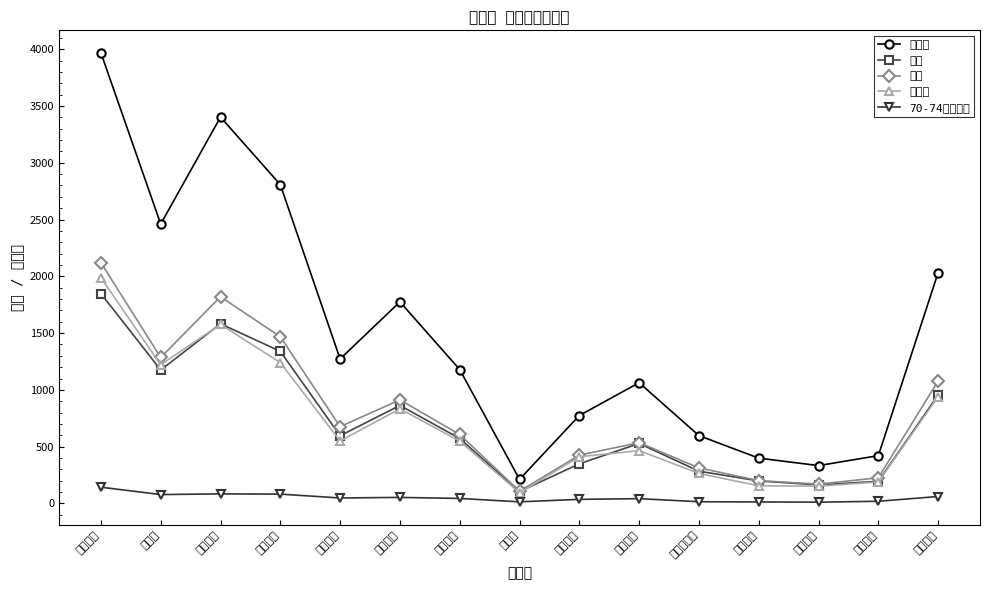

The value of 世帯数 at 大字川合 is 109. True or false?

False